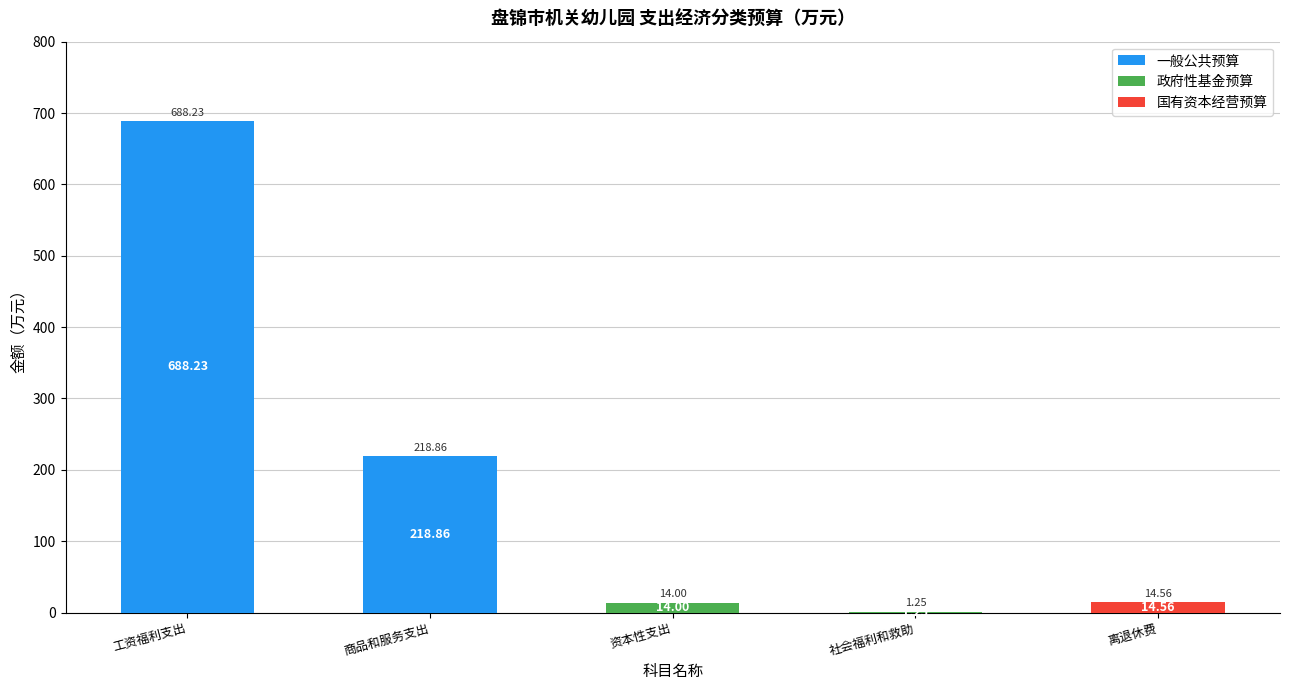

At which label does 一般公共预算 reach its peak?

工资福利支出